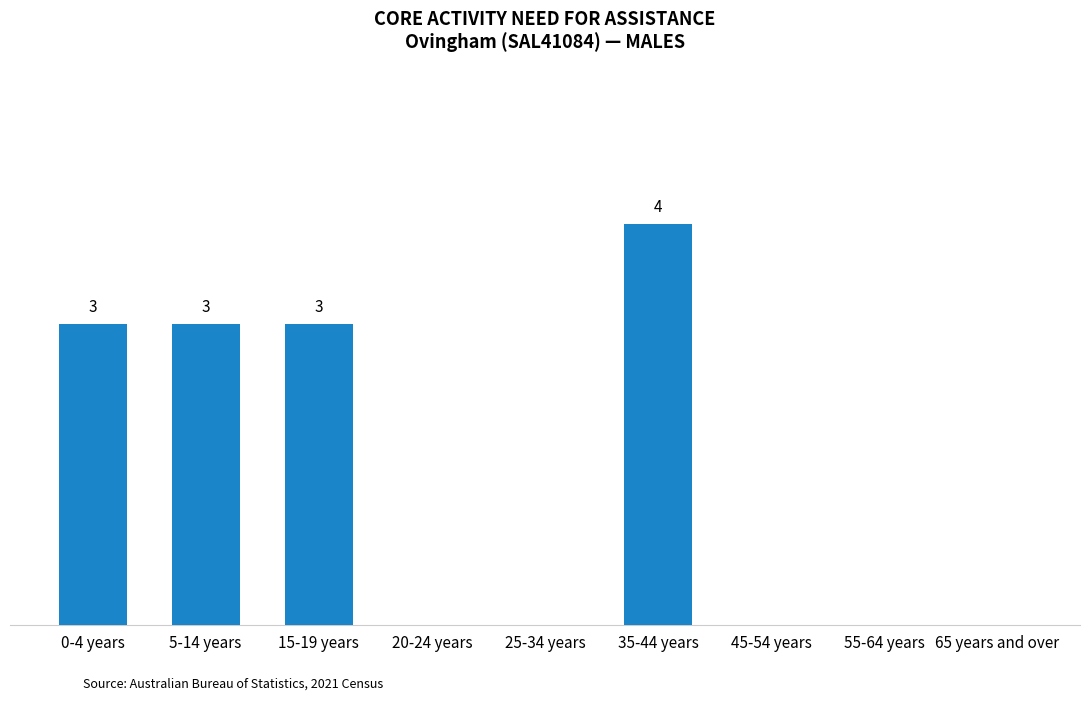

How many values are above zero?

4